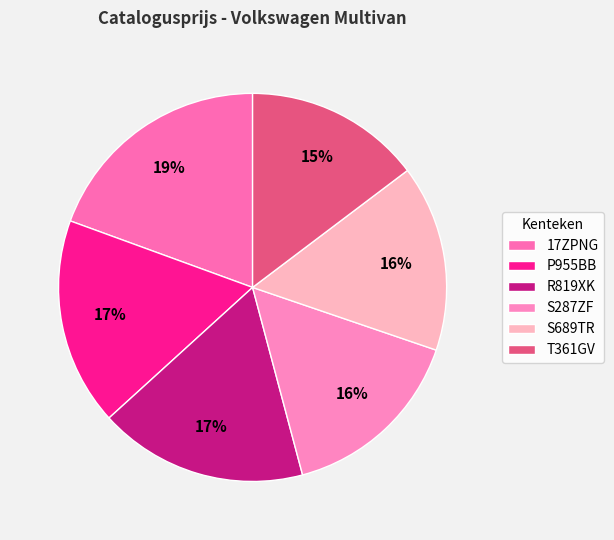

What is the smallest slice in the pie chart?

T361GV